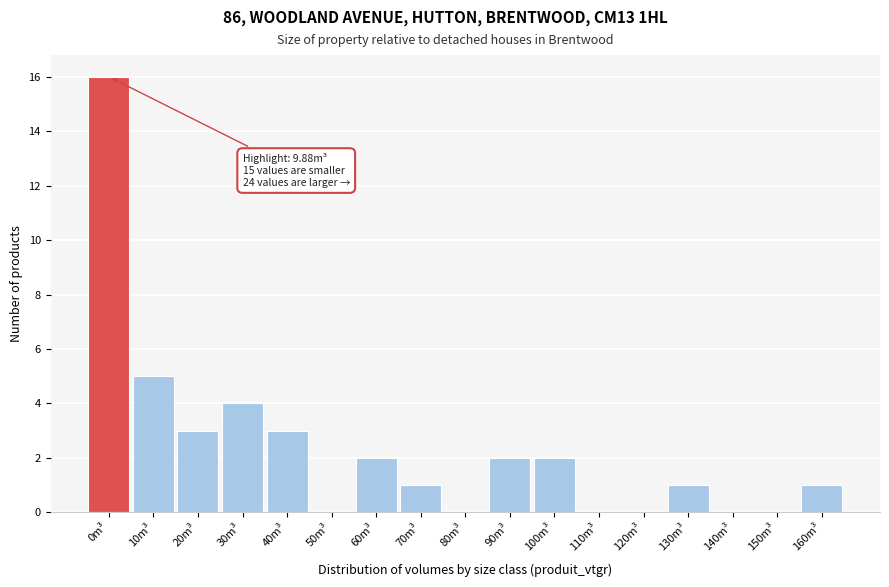

Reading left to right, what are all the values shown in this chart?

0m³=16	10m³=5	20m³=3	30m³=4	40m³=3	50m³=0	60m³=2	70m³=1	80m³=0	90m³=2	100m³=2	110m³=0	120m³=0	130m³=1	140m³=0	150m³=0	160m³=1